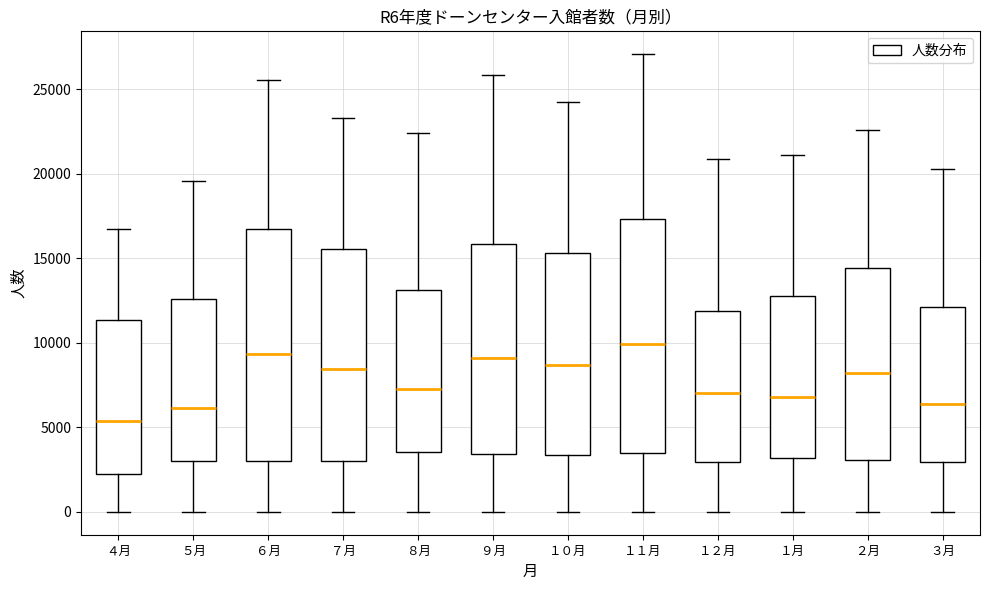

Where does the lower whisker of the box for ８月 end on the y-axis? The values are not printed on the chart, so give them approximately, as read against the axis.

0